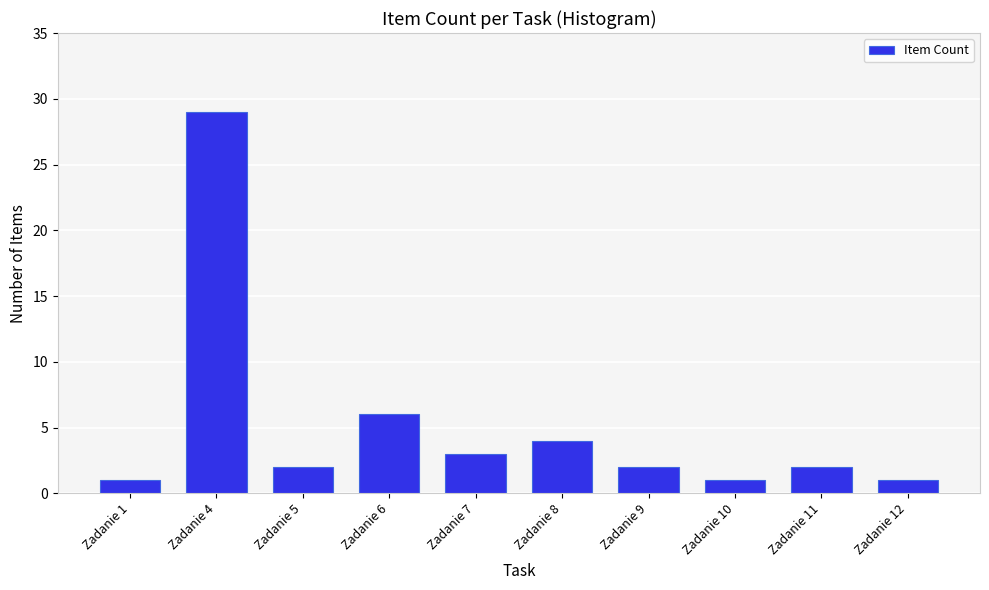

Reading left to right, transcribe all the data shown in this chart.

Zadanie 1=1	Zadanie 4=29	Zadanie 5=2	Zadanie 6=6	Zadanie 7=3	Zadanie 8=4	Zadanie 9=2	Zadanie 10=1	Zadanie 11=2	Zadanie 12=1